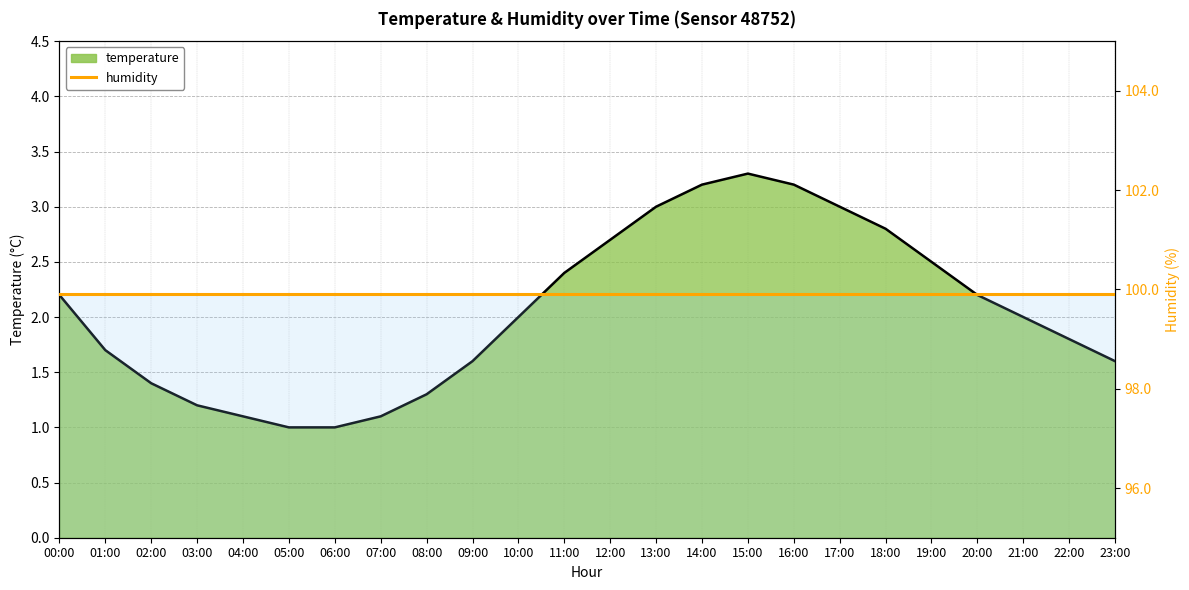

Which has a higher value, 21:00 or 22:00?

21:00